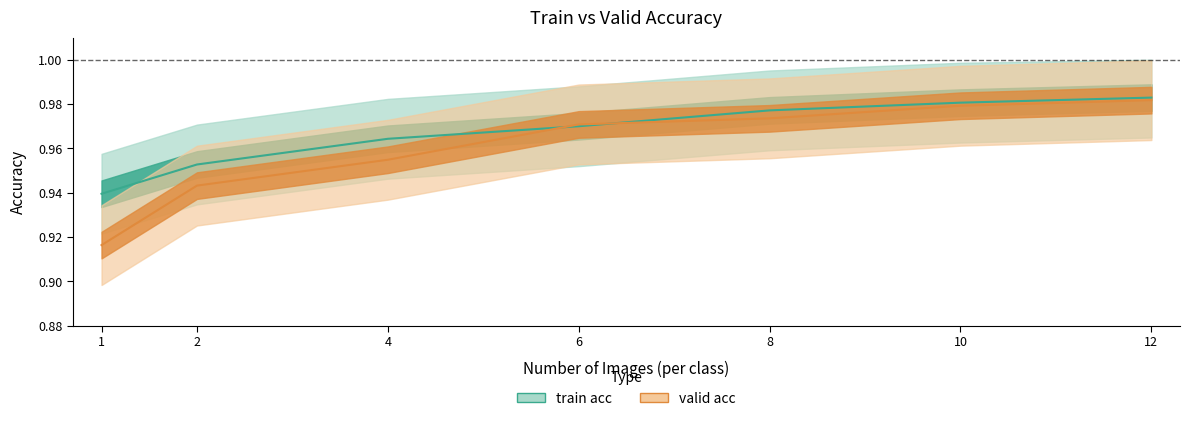

Is the value of train acc at 6 greater than the value of valid acc at 8?

No